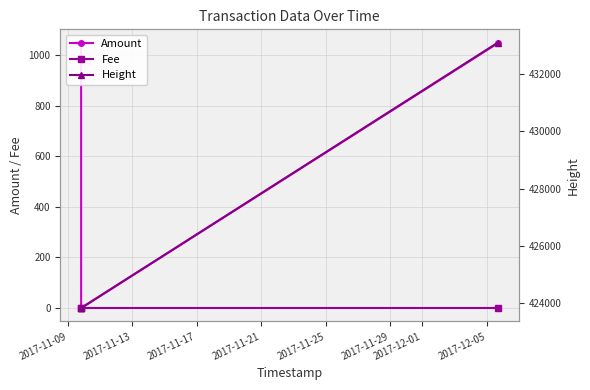

What is the average value of the Fee series?

1.0